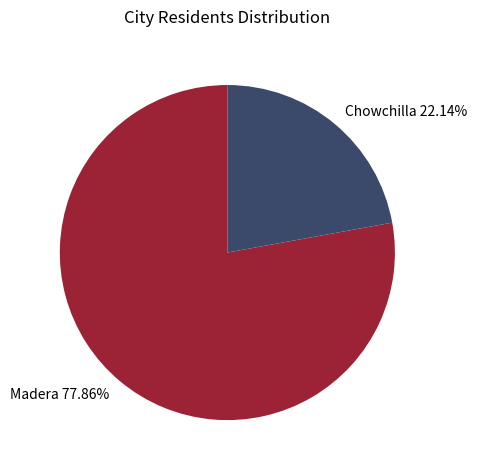

To the nearest percent, what is the combined percentage of Chowchilla and Madera?

100%